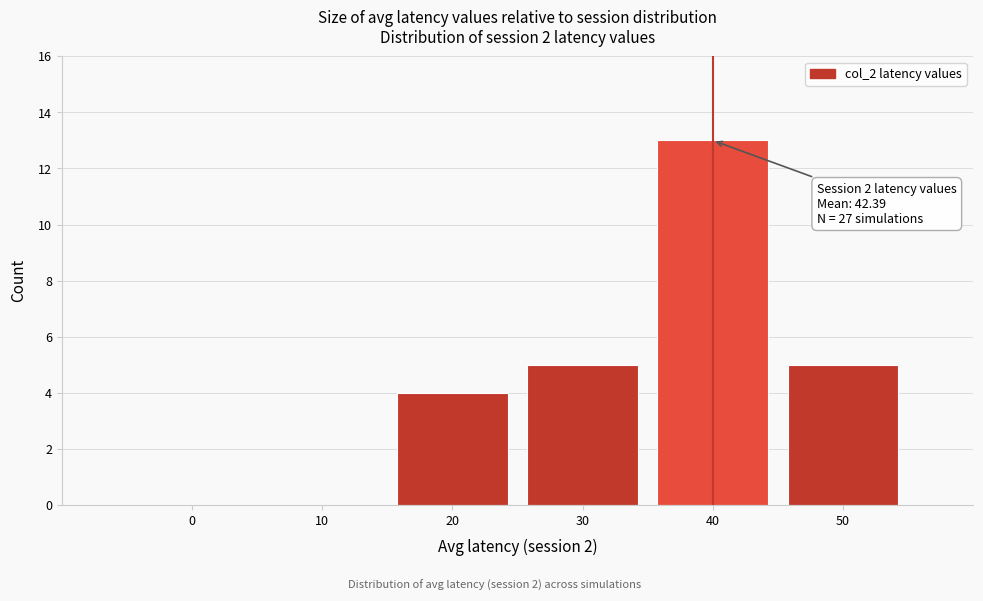

Reading left to right, transcribe all the data shown in this chart.

0=0	10=0	20=4	30=5	40=13	50=5